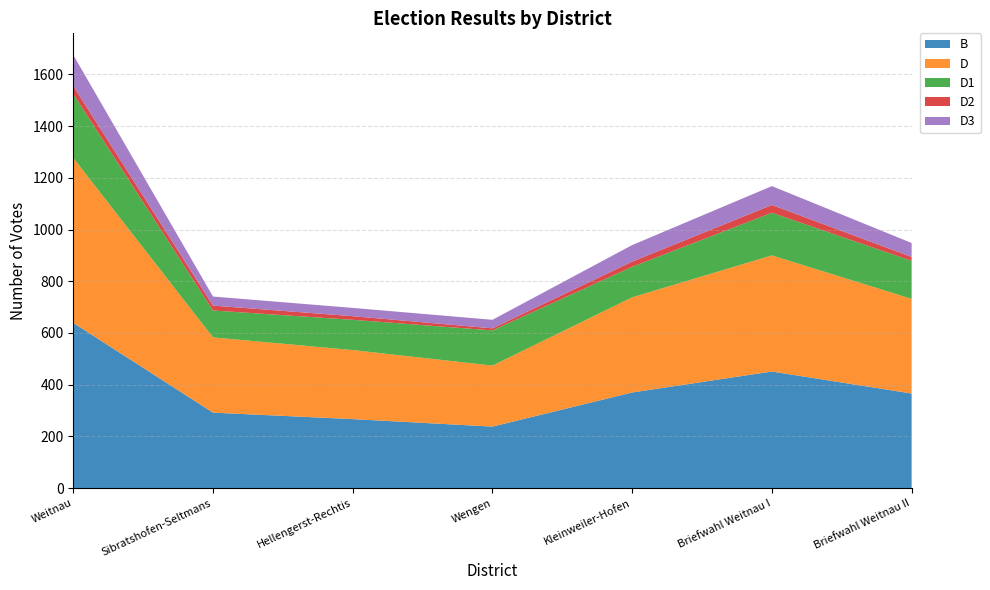

Reading left to right, transcribe all the data shown in this chart.

B: 639	292	267	238	370	451	366
D: 638	291	267	236	368	449	366
D1: 247	104	117	136	118	165	147
D2: 31	19	14	8	20	30	15
D3: 120	35	32	33	64	73	54